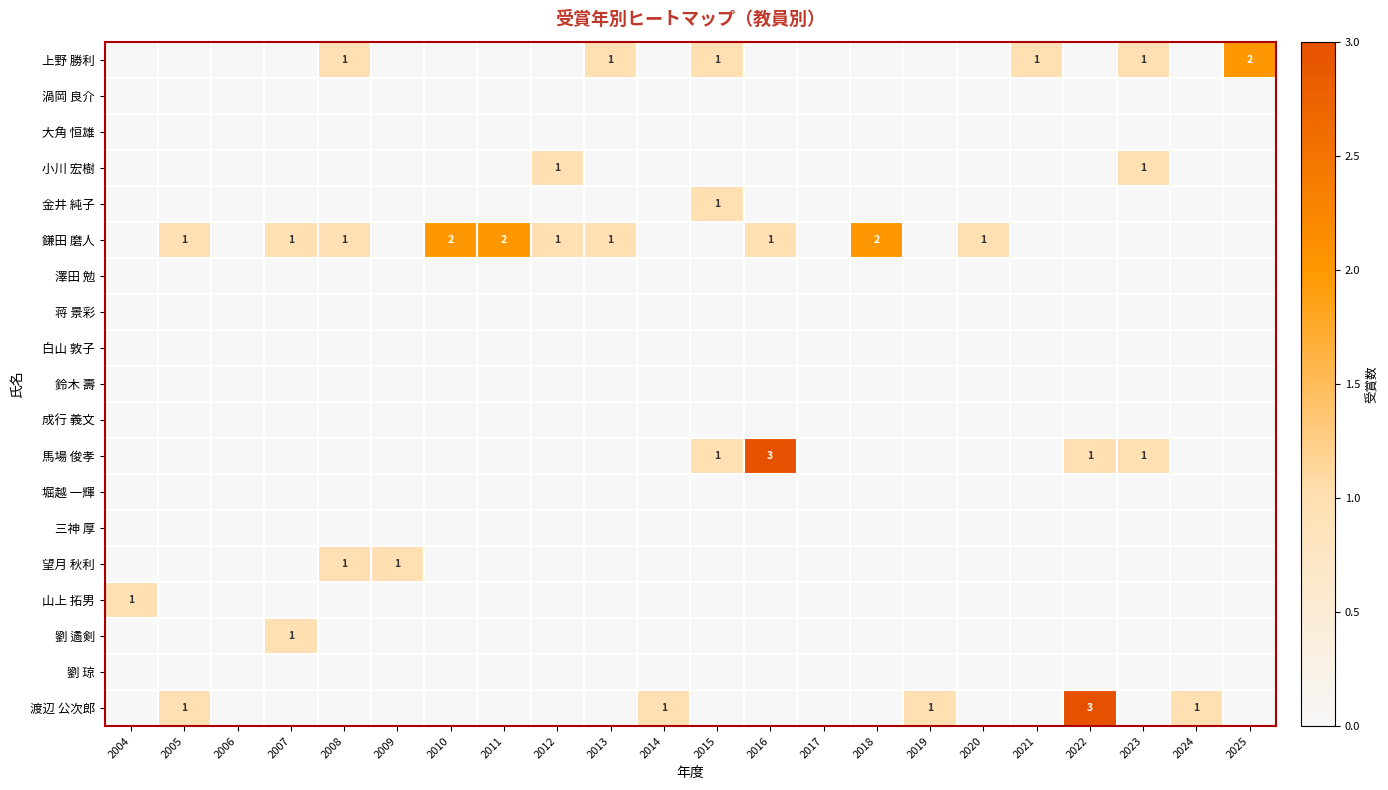

At which category is the sum across all series the highest?

2016